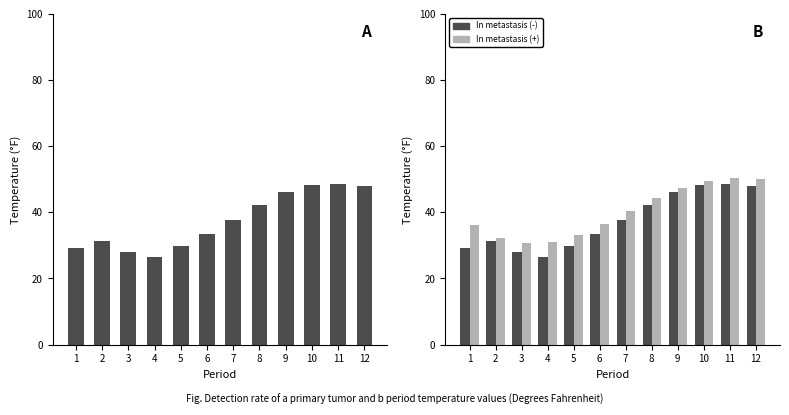

The In metastasis (-) series shows 48.1 at 12. True or false?

True